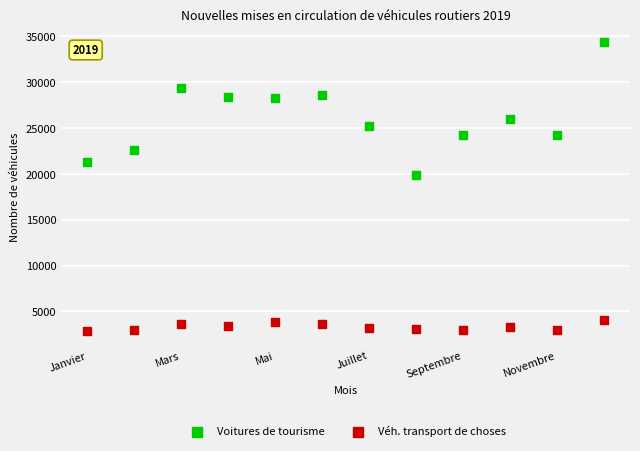

Which series reaches the maximum Y coordinate?

Voitures de tourisme